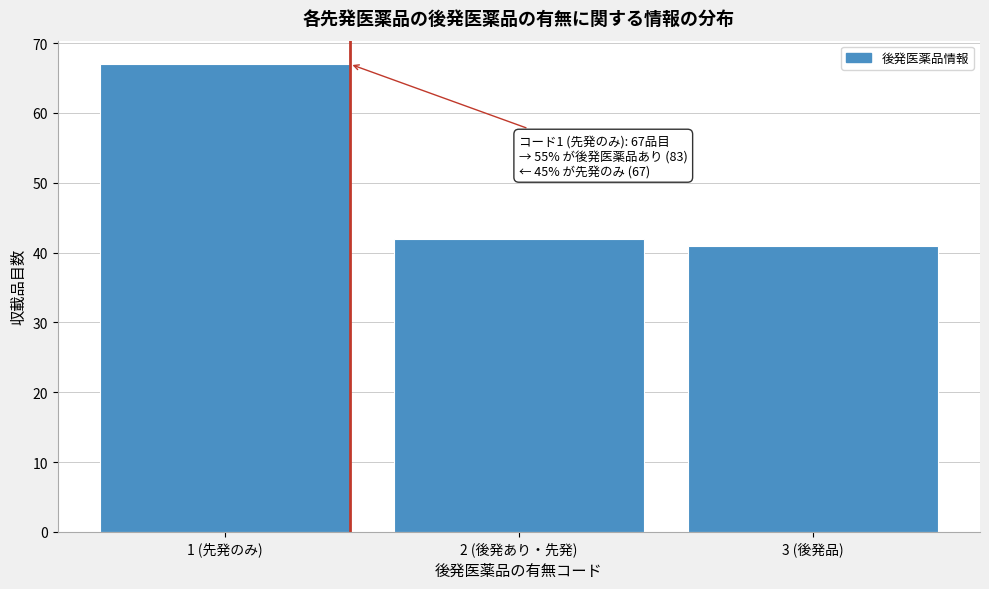

Reading left to right, what are all the values shown in this chart?

67	42	41